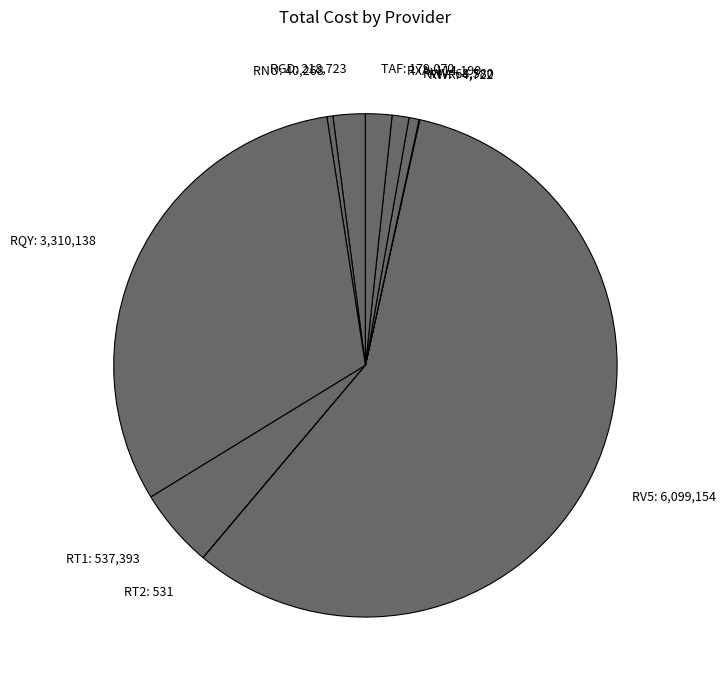

Does RV5: 6,099,154 represent more than half of the total?

Yes